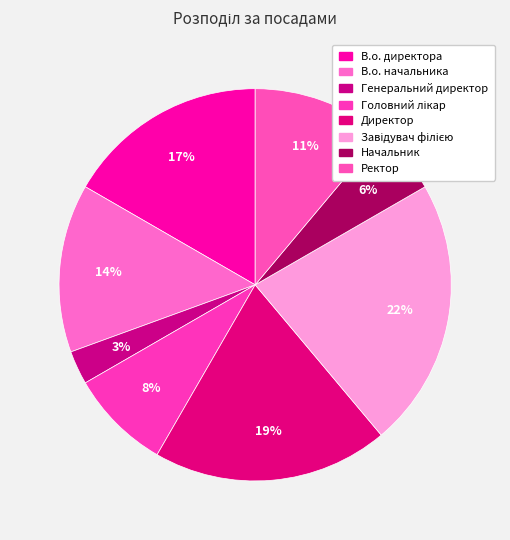

Count the number of slices in the pie.

8